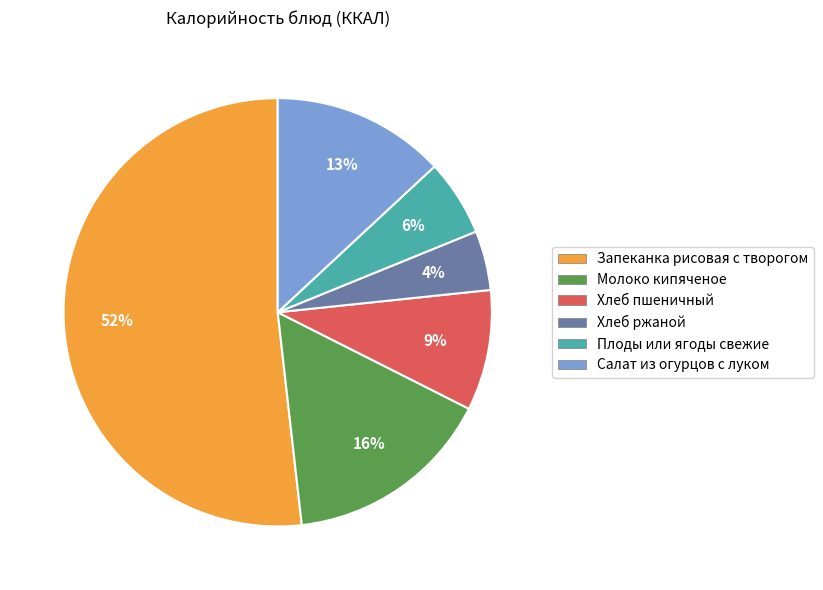

To the nearest percent, what is the average slice percentage?

17%